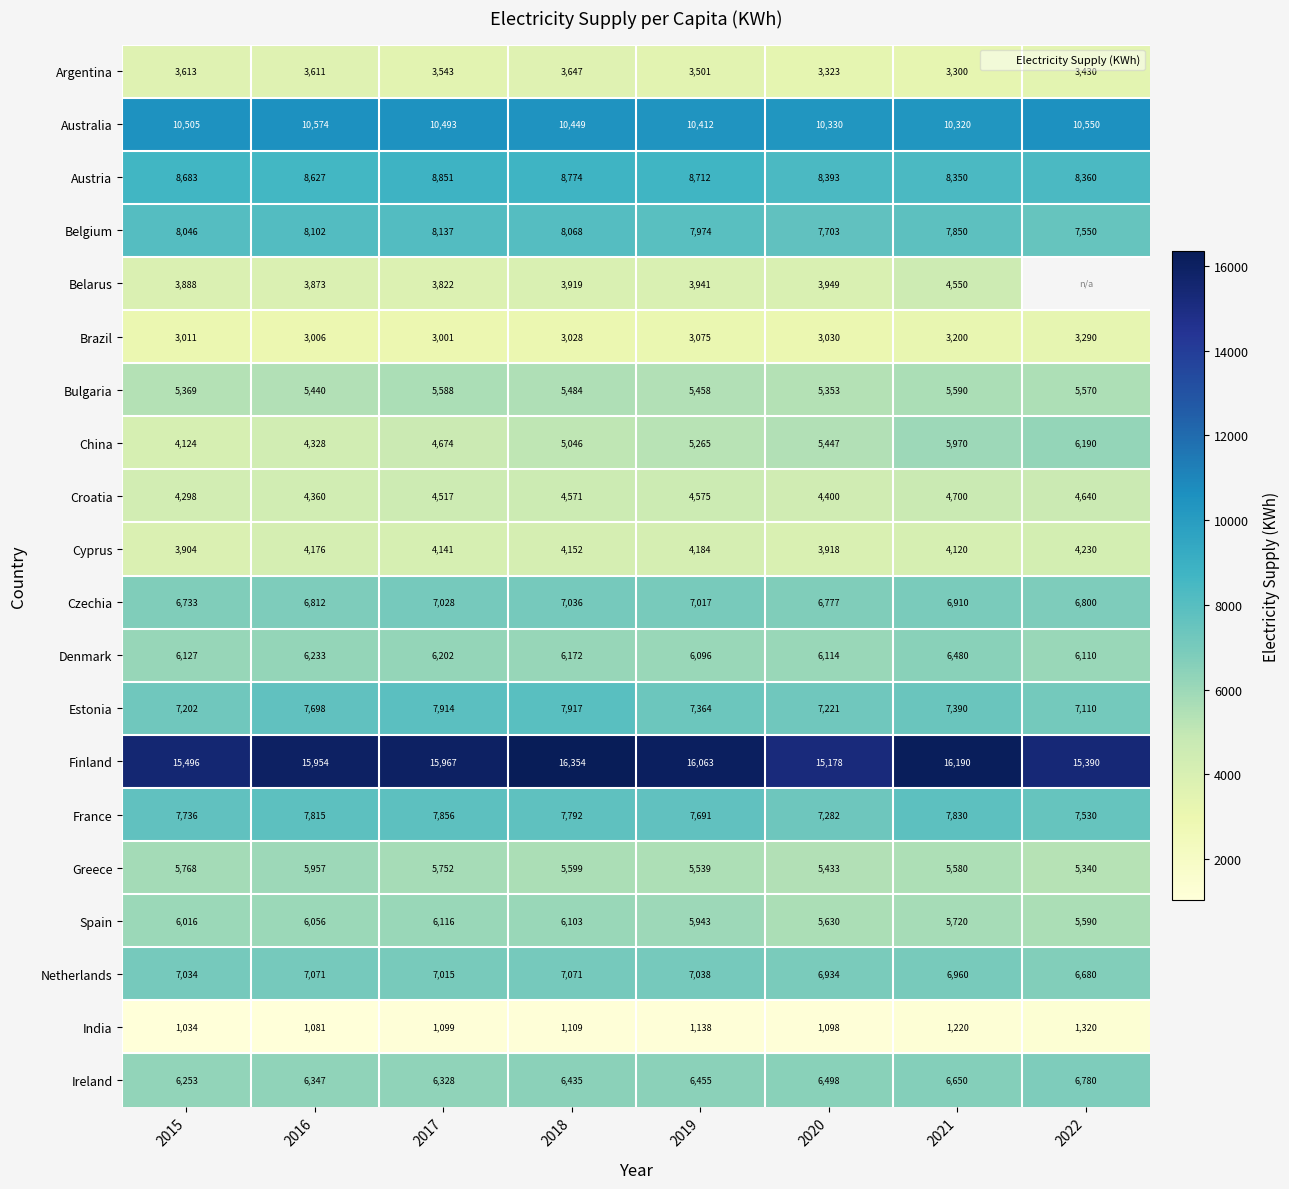

What is the difference between the highest and lowest values at 2017?

14868